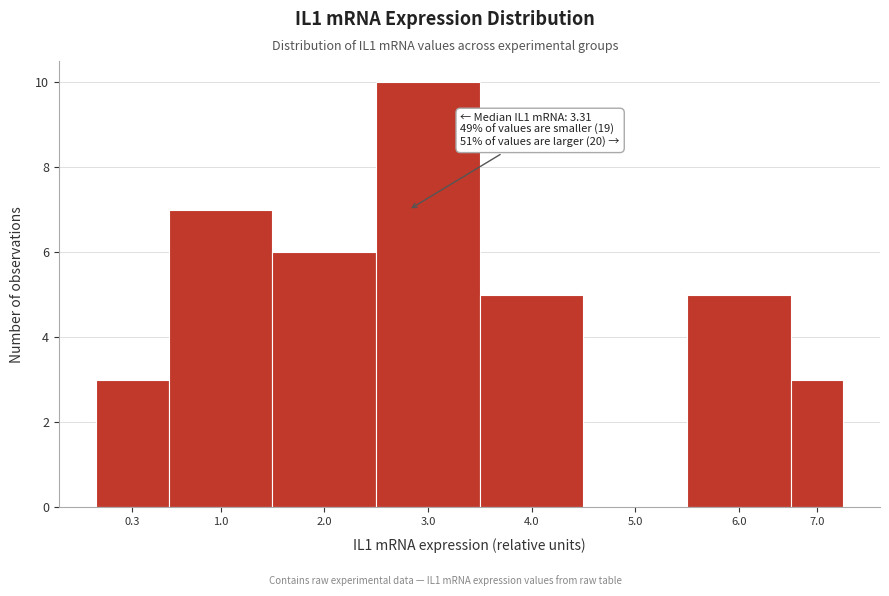

Reading left to right, list all the values displayed in this chart.

0.3=3	1.0=7	2.0=6	3.0=10	4.0=5	5.0=0	6.0=5	7.0=3